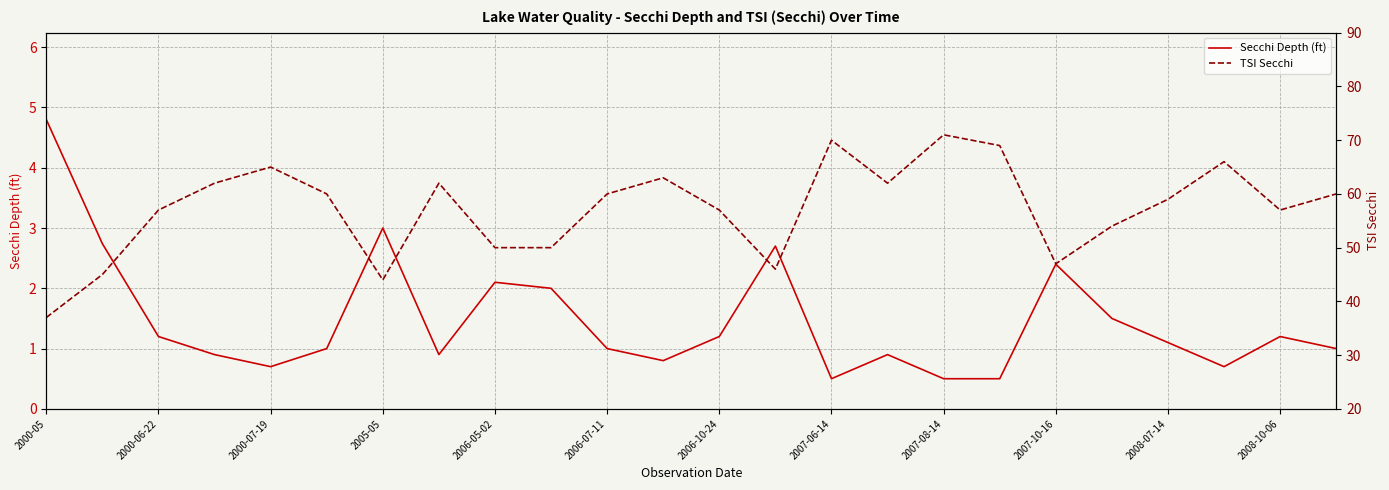

Is it true that Secchi Depth (ft) equals 4.8 at 2000-05?

True